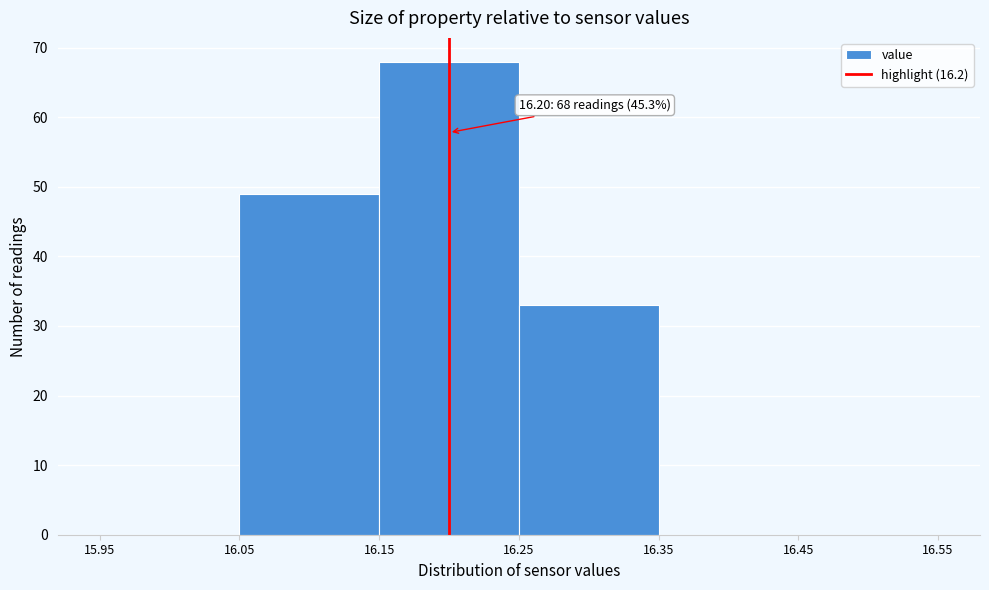

Which range on the x-axis has the tallest bar?

16.15 to 16.25